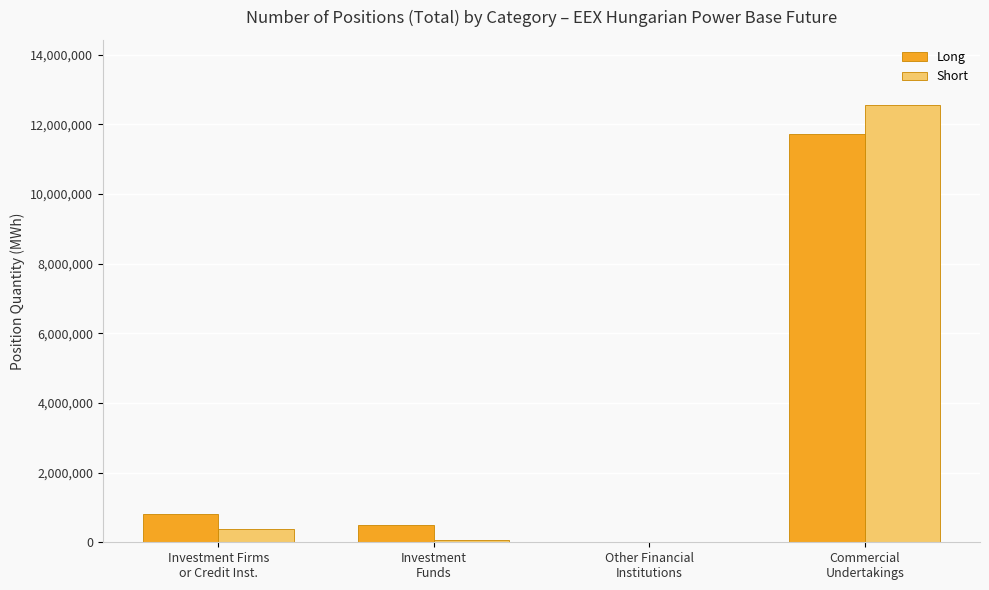

Reading left to right, extract all data points from this chart.

Long: 807904	509535	0	11716097
Short: 377628	67560	0	12547181